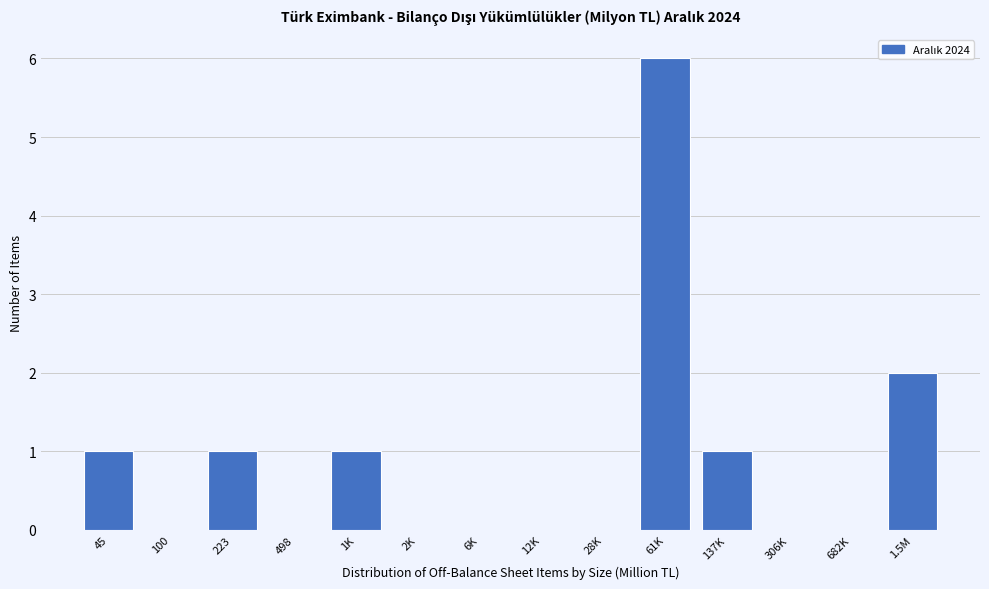

Reading left to right, extract all data points from this chart.

45=1	100=0	223=1	498=0	1K=1	2K=0	6K=0	12K=0	28K=0	61K=6	137K=1	306K=0	682K=0	1.5M=2